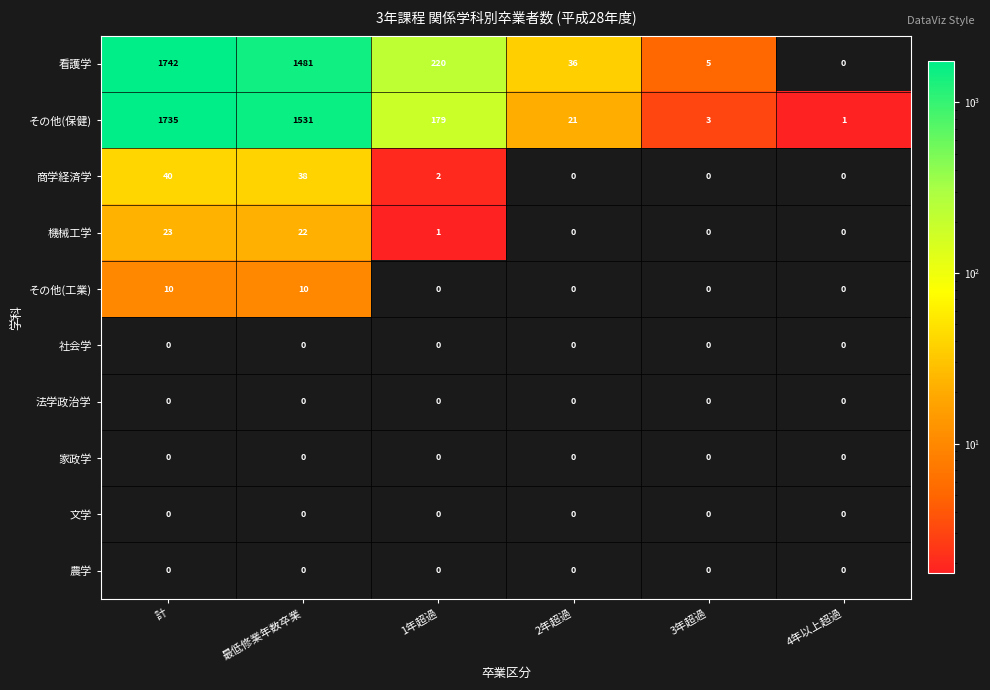

What is the difference between the highest and lowest values at 1年超過?

220